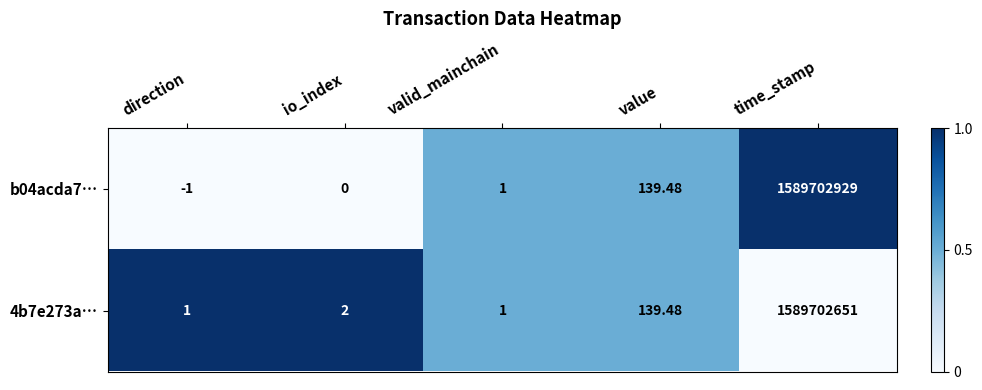

Where is b04acda7… nearest to the value 794851464?

value